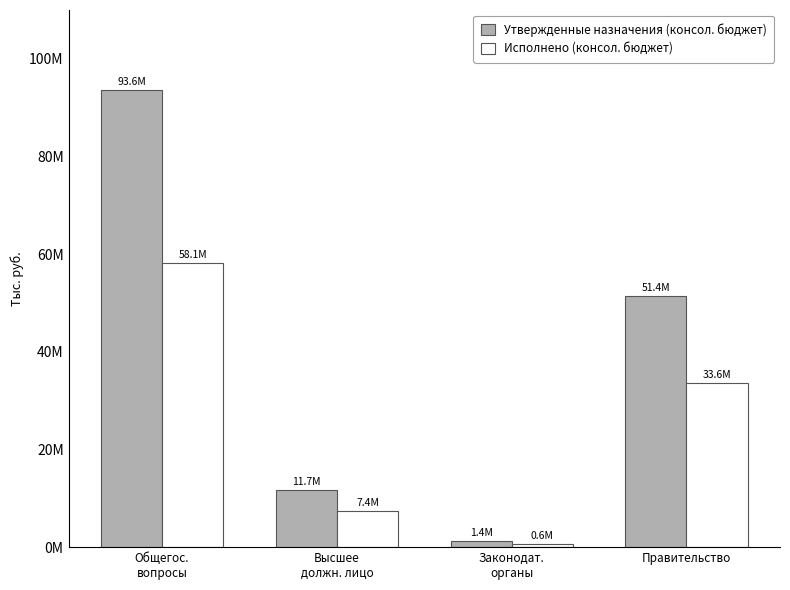

What are all the series names shown in the legend?

Утвержденные назначения (консол. бюджет), Исполнено (консол. бюджет)